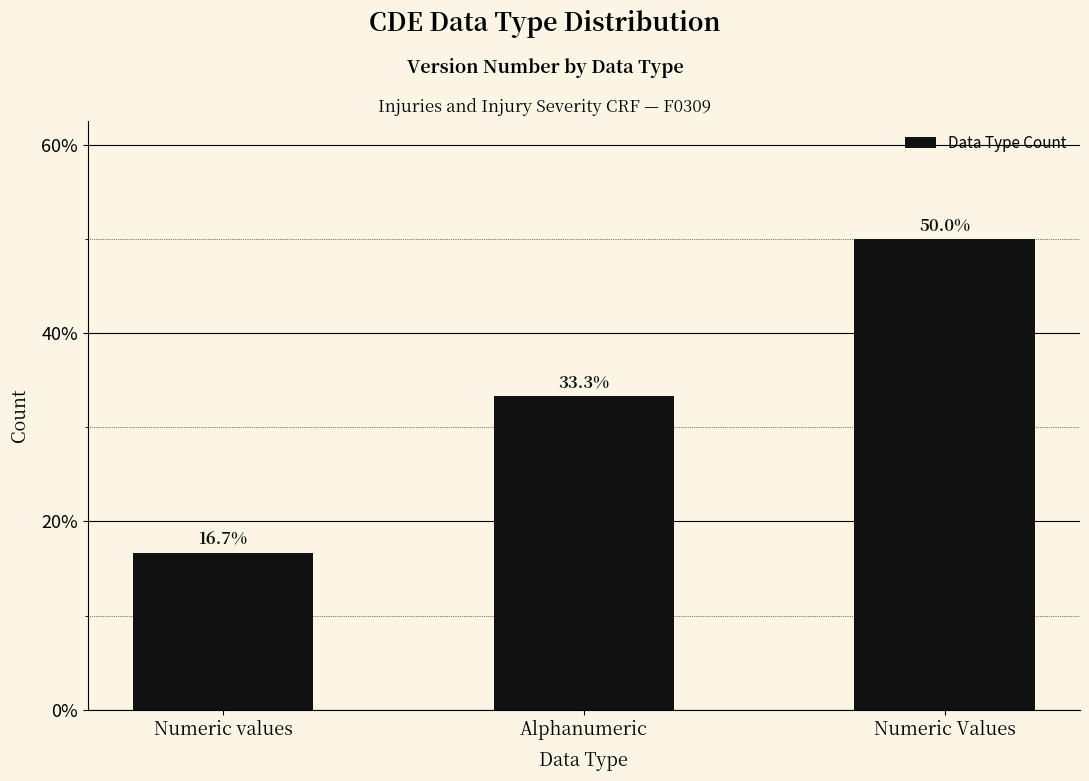

What is the ratio of the value at Numeric values to the value at Alphanumeric?

0.5